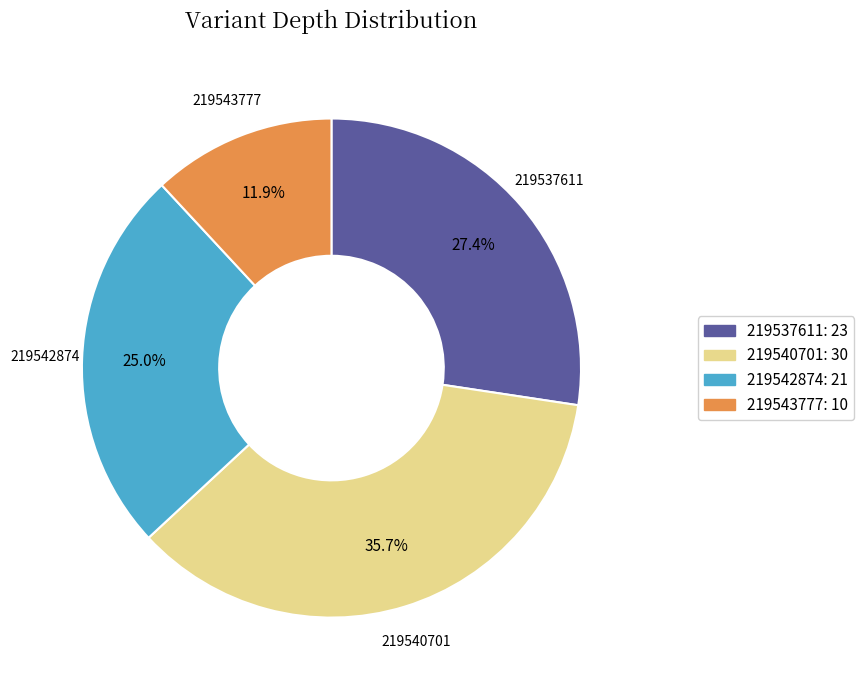

What is the total percentage of 219542874 and 219540701?

60.7%